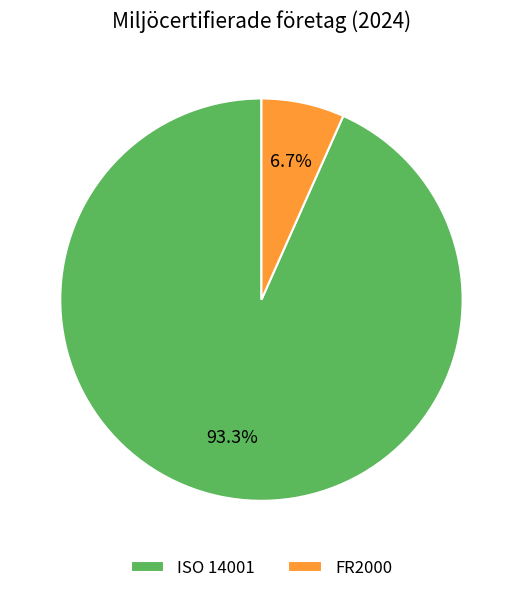

Rank the categories by value from highest to lowest.

ISO 14001, FR2000